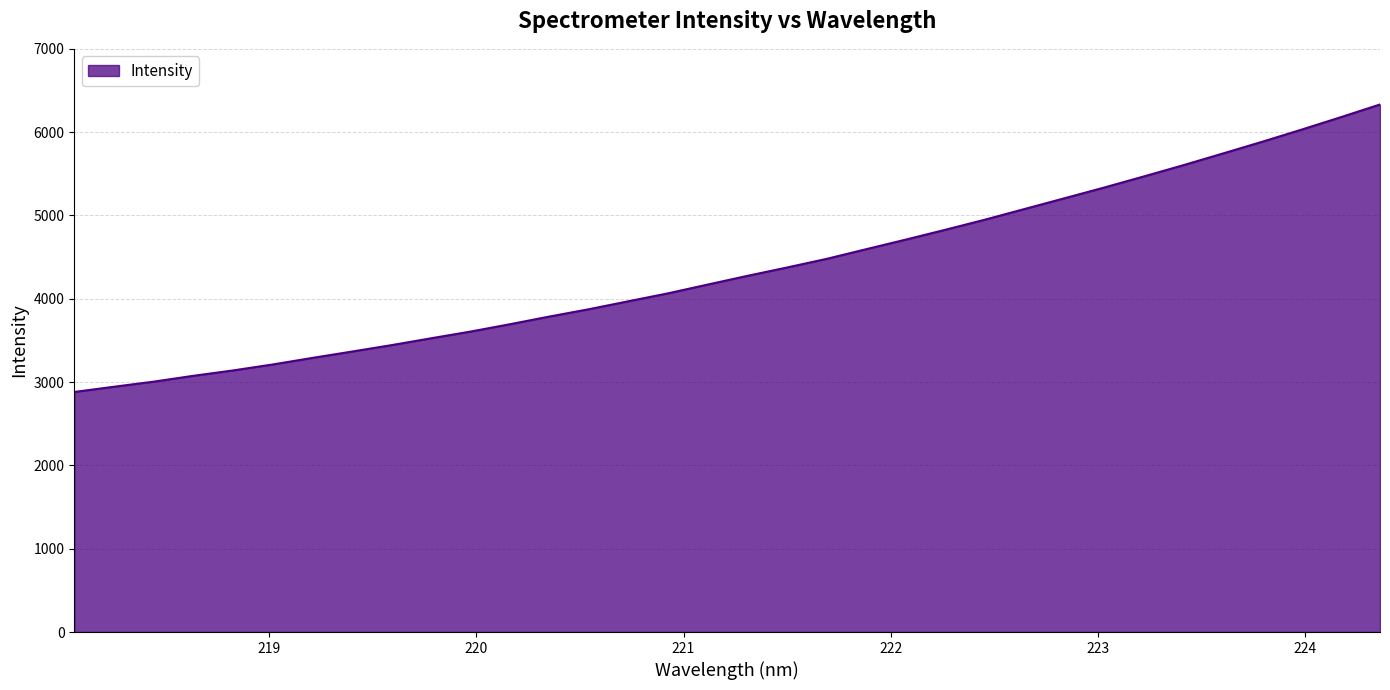

What is the greatest value displayed?

6332.2